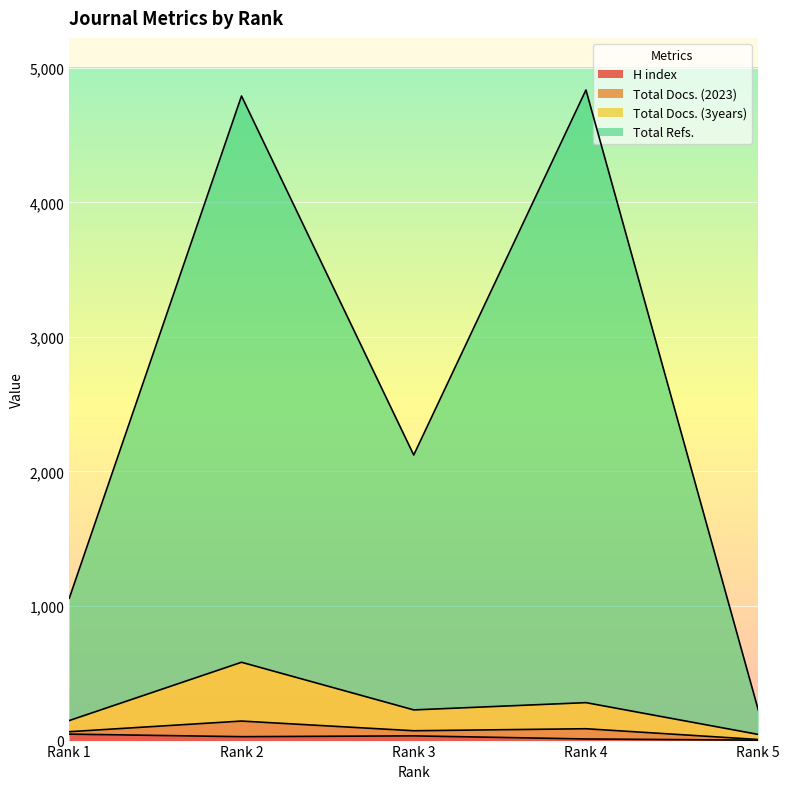

In H index, how many points are lower than both neighbors (excluding endpoints)?

1